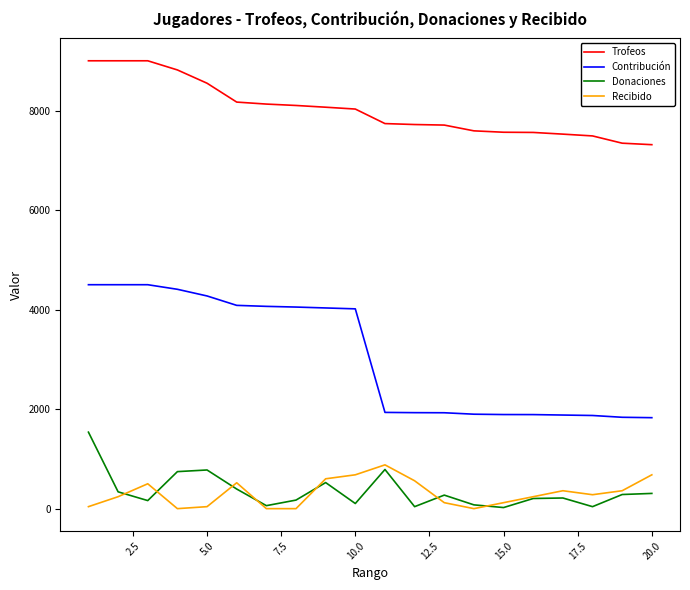

Which series has the widest spread of values?

Contribución